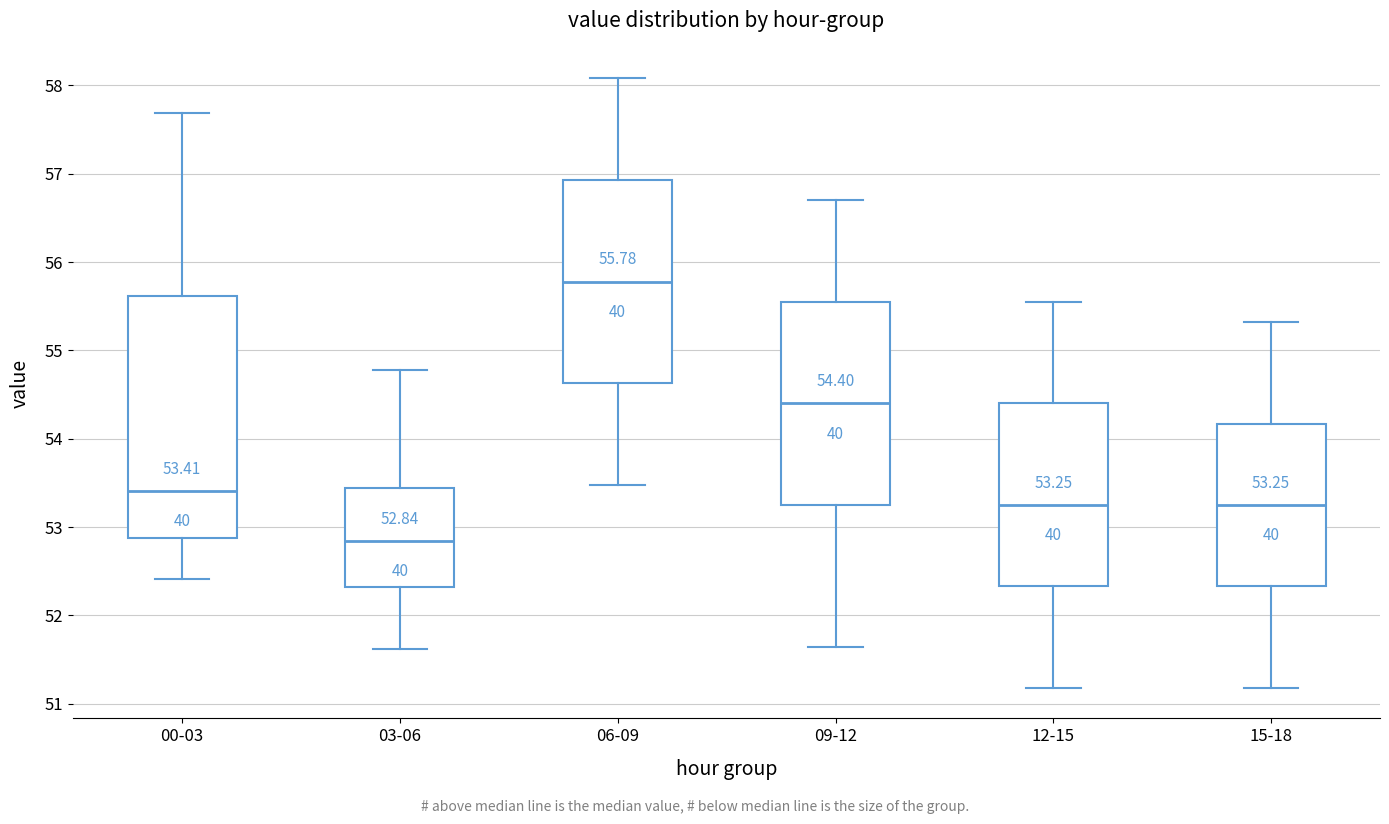

Which box is the tallest, from its lower edge to its upper edge?

00-03